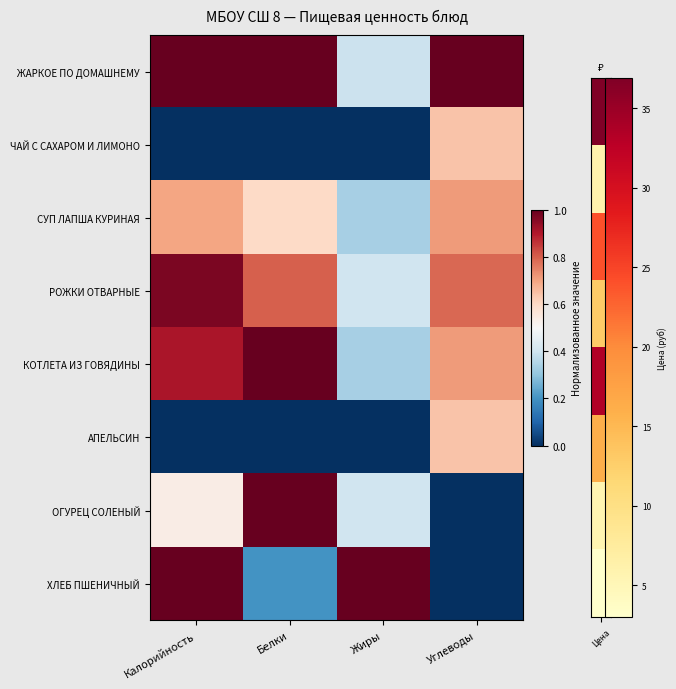

Between Калорийность and Углеводы, which series saw the biggest shift?

ХЛЕБ ПШЕНИЧНЫЙ